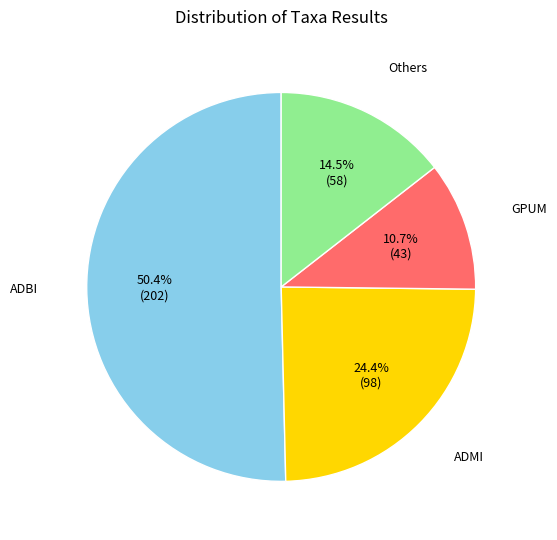

Does any single category account for the majority?

Yes